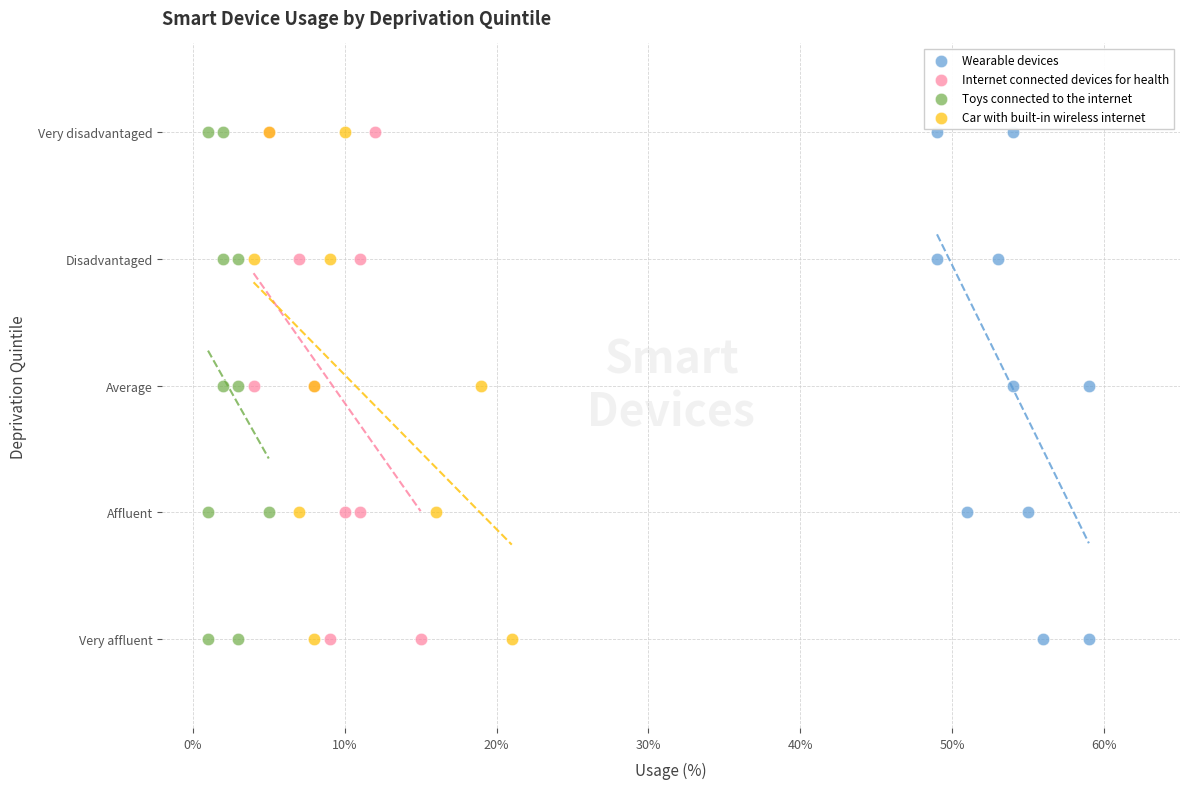

What are all the series names shown in the legend?

Wearable devices, Internet connected devices for health, Toys connected to the internet, Car with built-in wireless internet